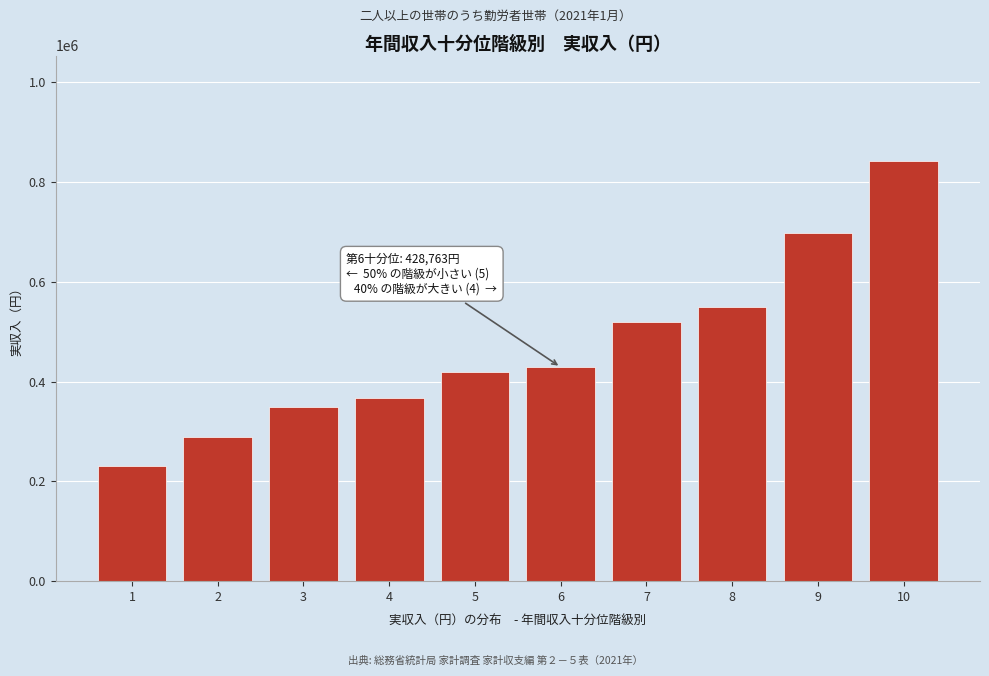

Reading left to right, list all the values displayed in this chart.

1=230695	2=289473	3=348869	4=367491	5=419626	6=428763	7=518896	8=549613	9=696667	10=842451